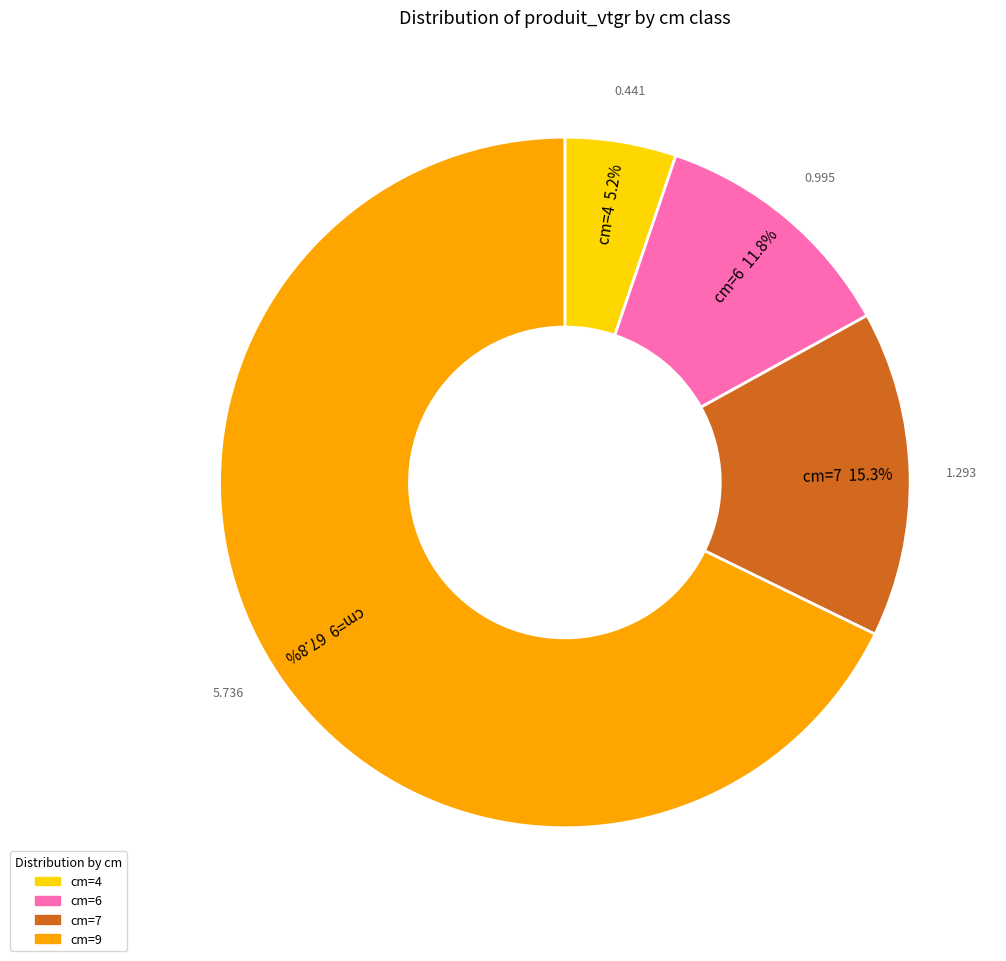

Is there any slice that represents more than half of the pie?

Yes